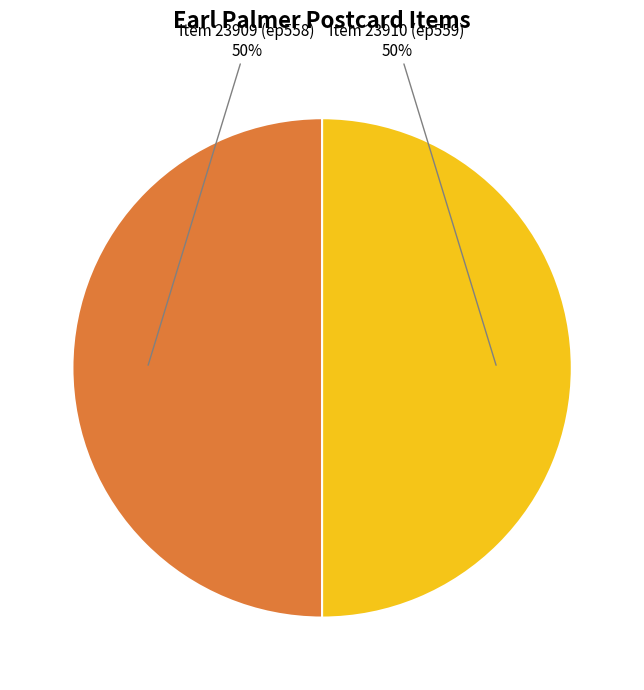

To the nearest percent, what is the average slice percentage?

50%